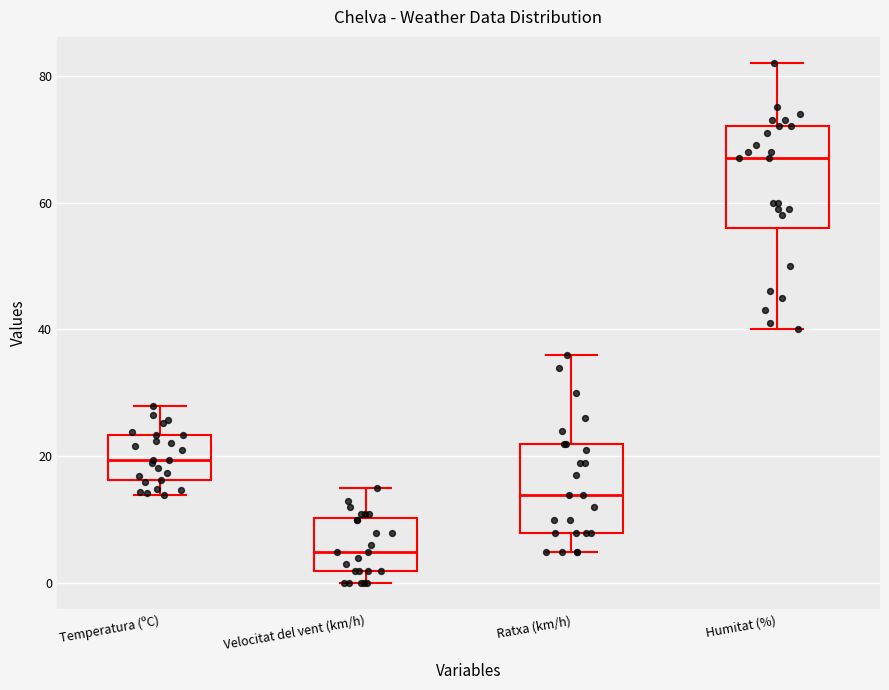

Reading left to right, read every box against the y-axis: the position of its median line, the range the box covers, and the ends of its whiskers. The values are not printed on the chart, so give them approximately, as read against the axis.

Temperatura (ºC): median 20, box 16 to 24, whiskers 14 to 28
Velocitat del vent (km/h): median 6, box 2 to 10, whiskers 0 to 16
Ratxa (km/h): median 14, box 8 to 22, whiskers 6 to 36
Humitat (%): median 68, box 56 to 72, whiskers 40 to 82